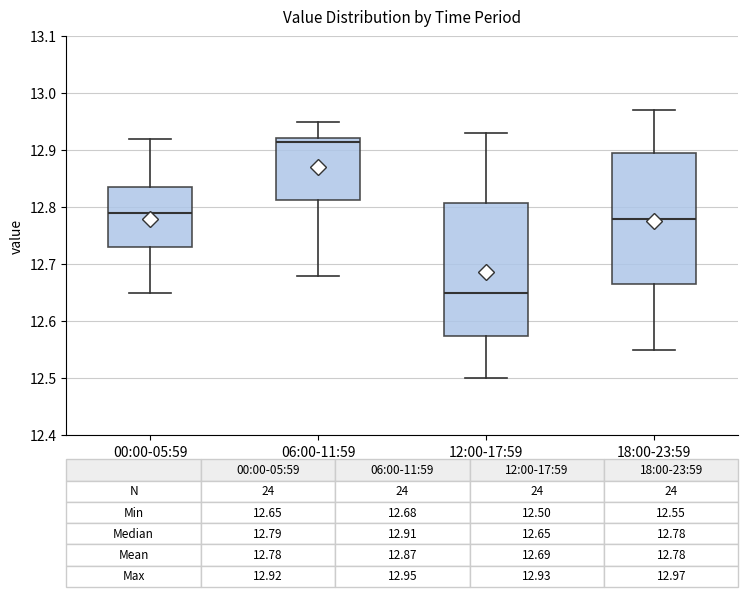

Which box has the lowest median line?

12:00-17:59